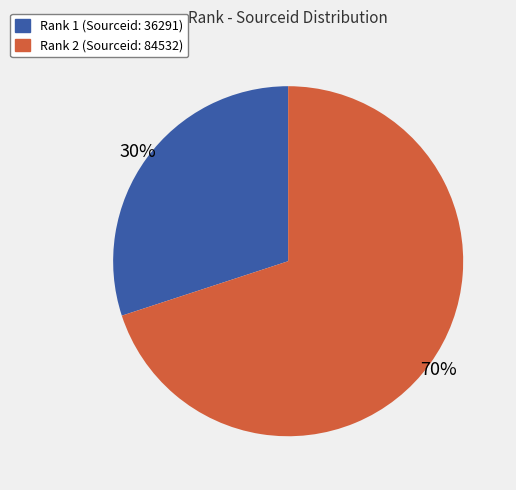

Is it true that Rank 2 (Sourceid: 84532) is 70% of the pie?

True